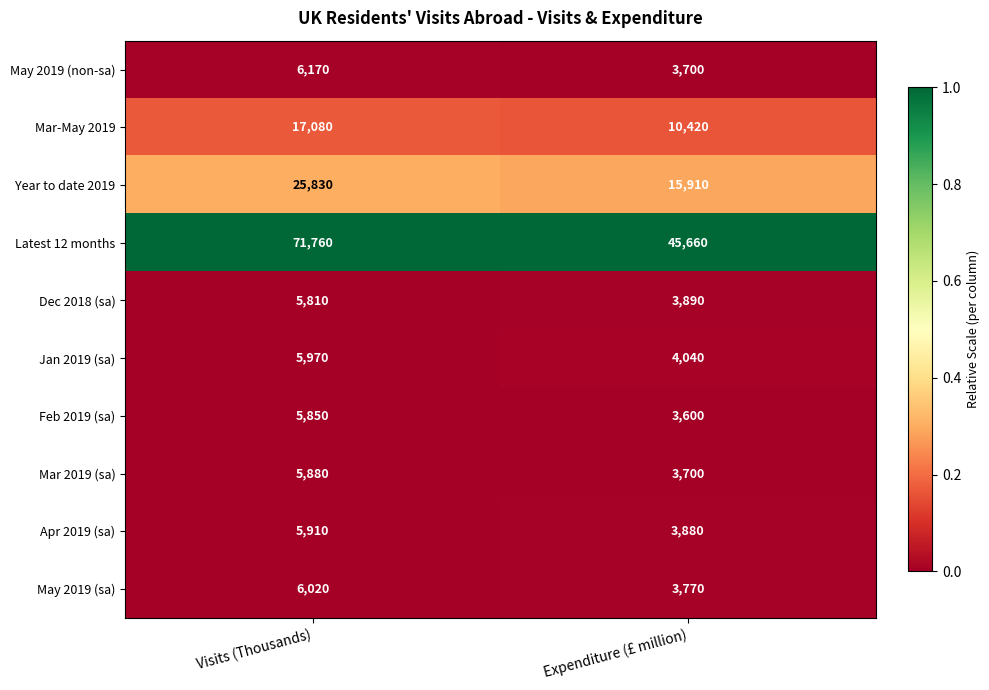

The value of May 2019 (sa) at Expenditure (£ million) is 3770. True or false?

True